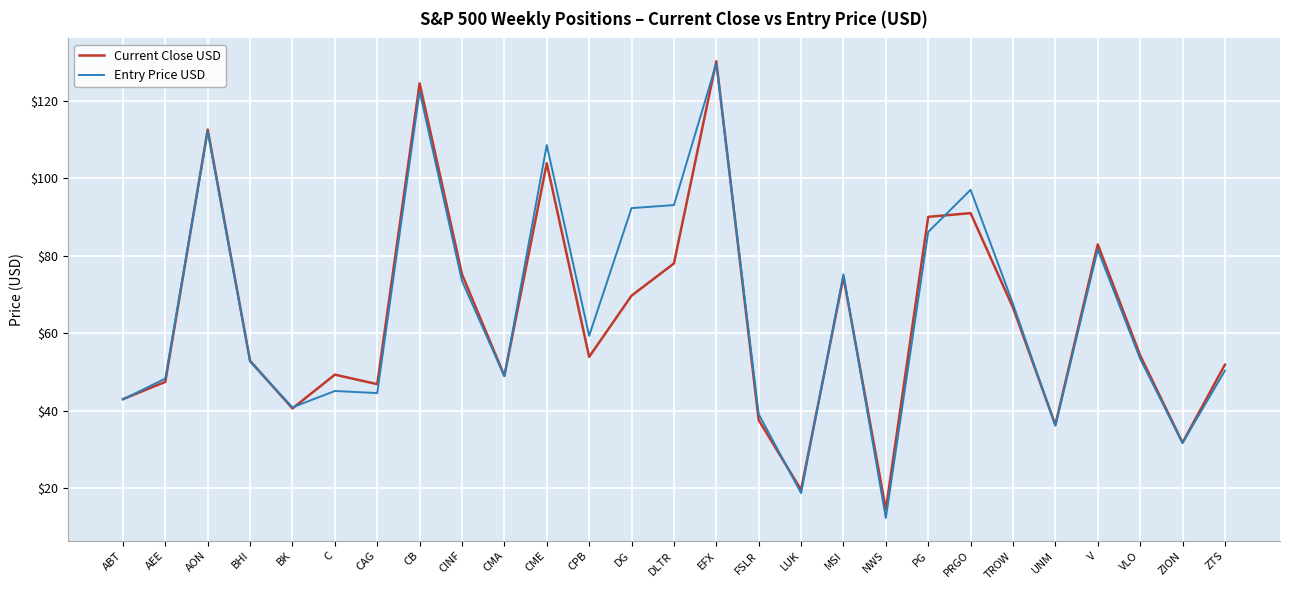

What are all the series names shown in the legend?

Current Close USD, Entry Price USD